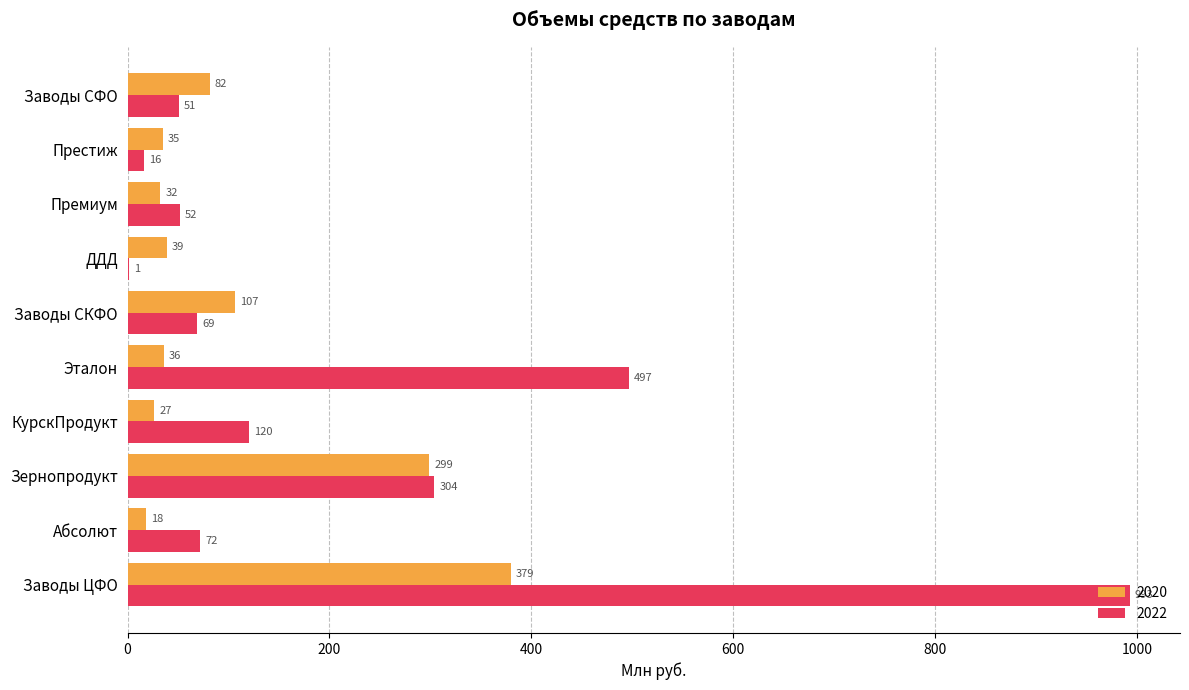

Is it true that 2020 equals 155.0 at Заводы СКФО?

False